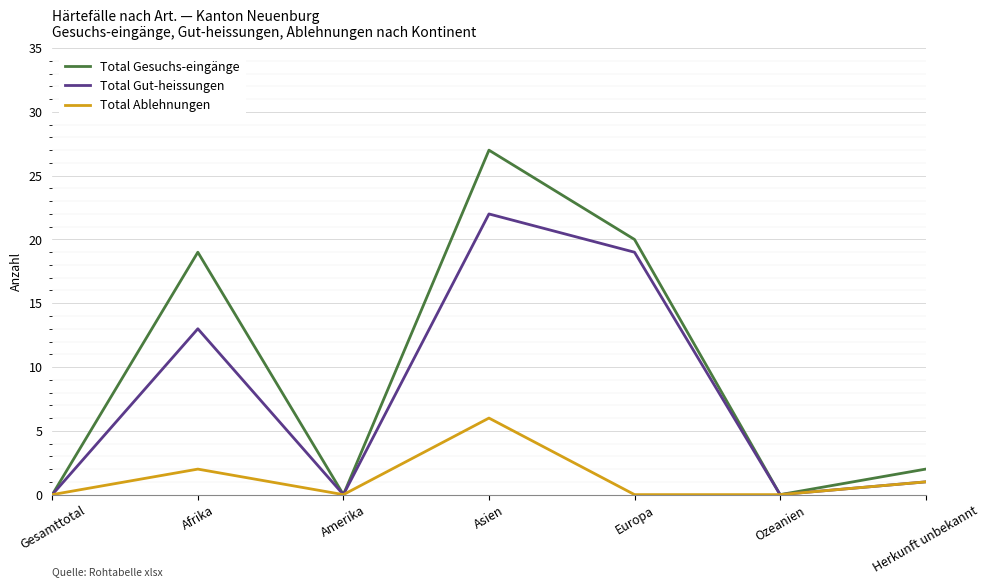

What is the maximum value for Total Gesuchs-eingänge?

27